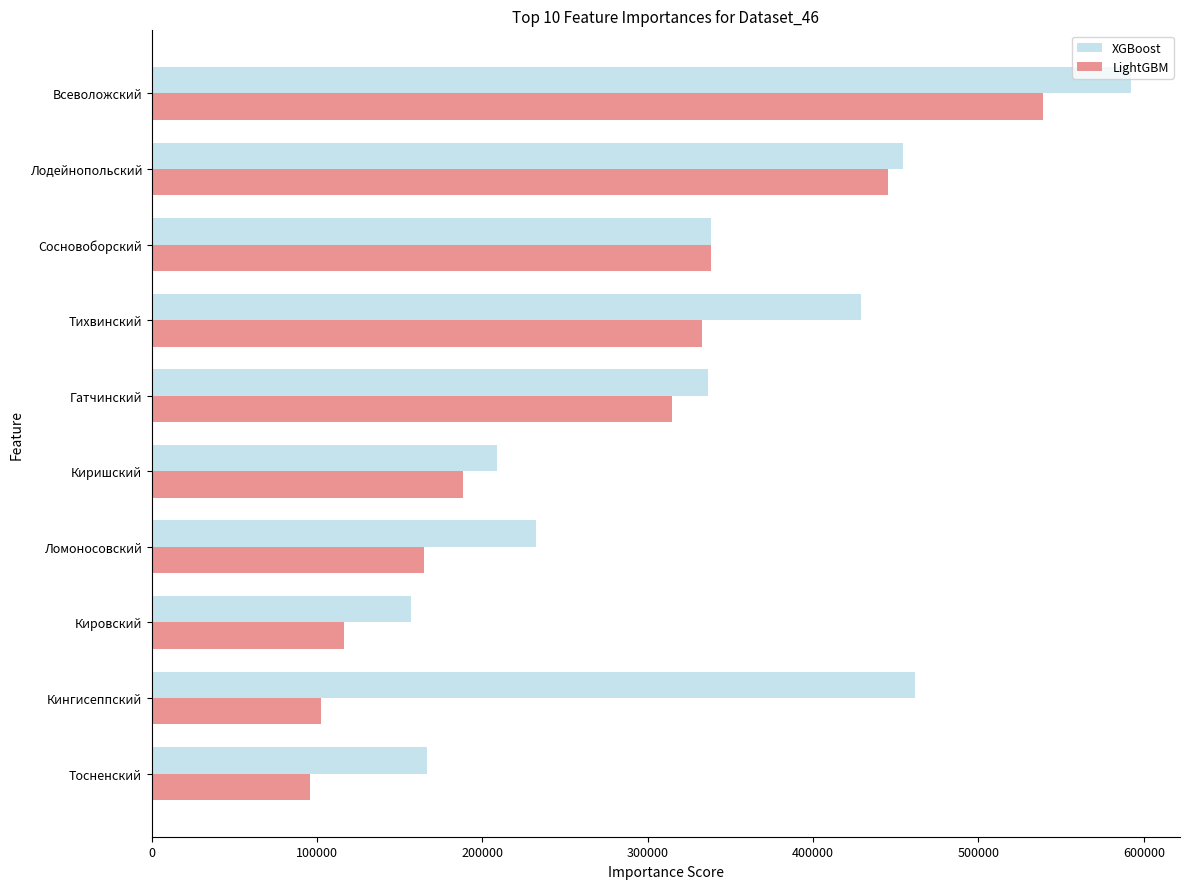

How many distinct data groups are displayed?

2